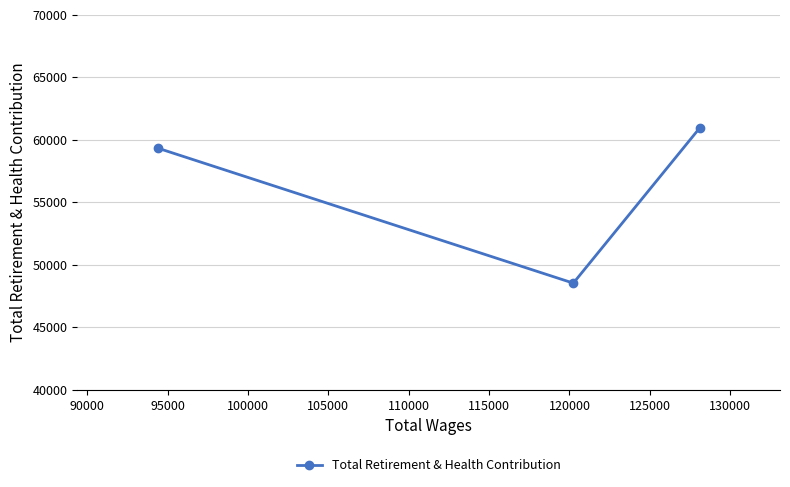

What is the value of the 2nd point from the left?

48509